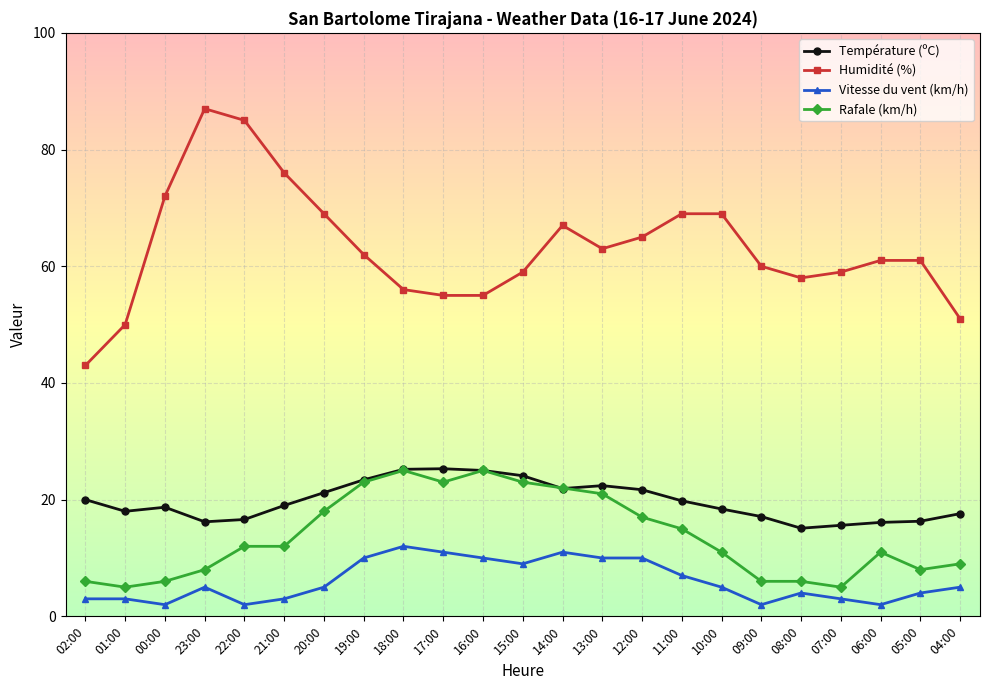

What is the label of the 8th point from the left?

19:00